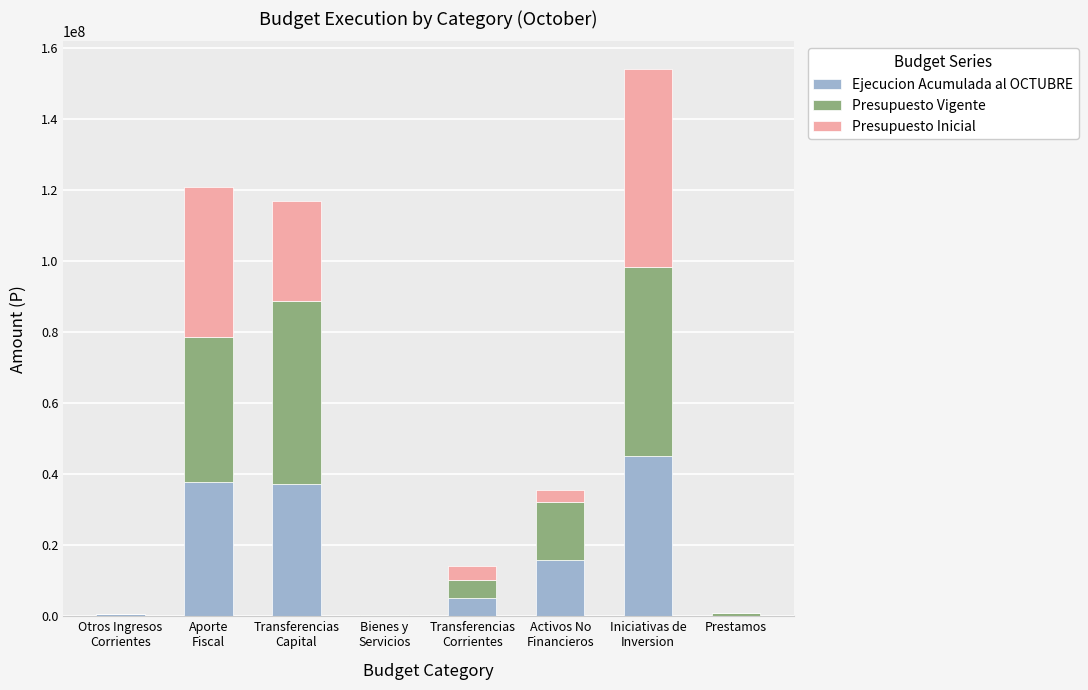

At which label does Ejecucion Acumulada al OCTUBRE reach its peak?

Iniciativas de
Inversion